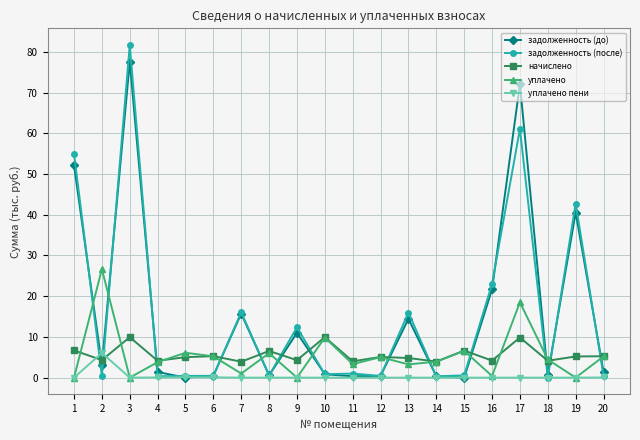

How many lines are shown in the chart?

5